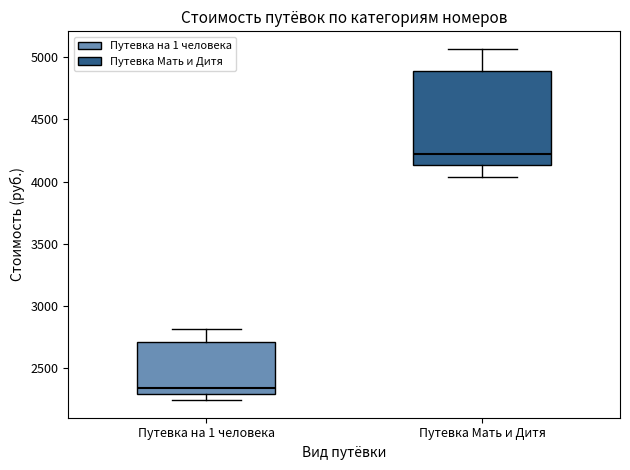

Which box is the tallest, from its lower edge to its upper edge?

Путевка Мать и Дитя